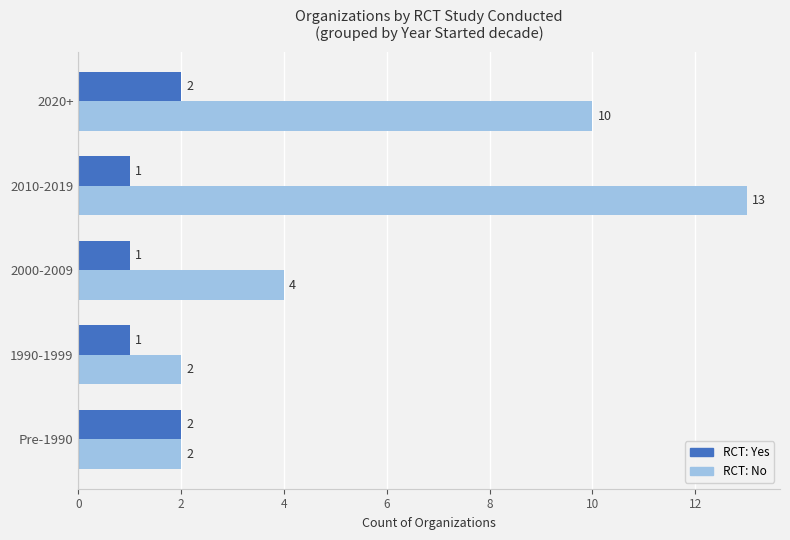

What is the average value of the RCT: Yes series?

1